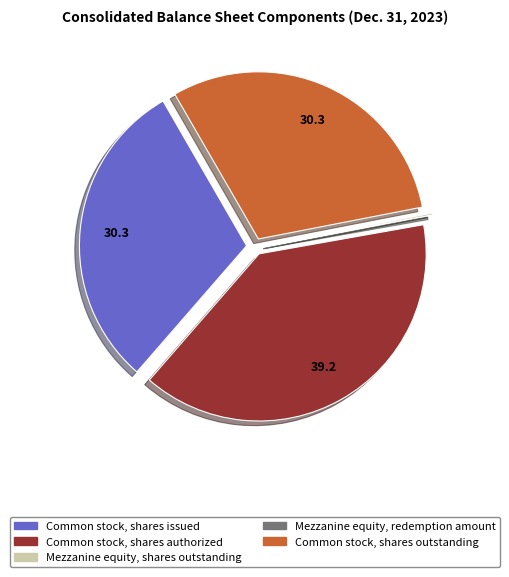

Combined, do Common stock, shares issued and Common stock, shares outstanding account for over 50%?

Yes